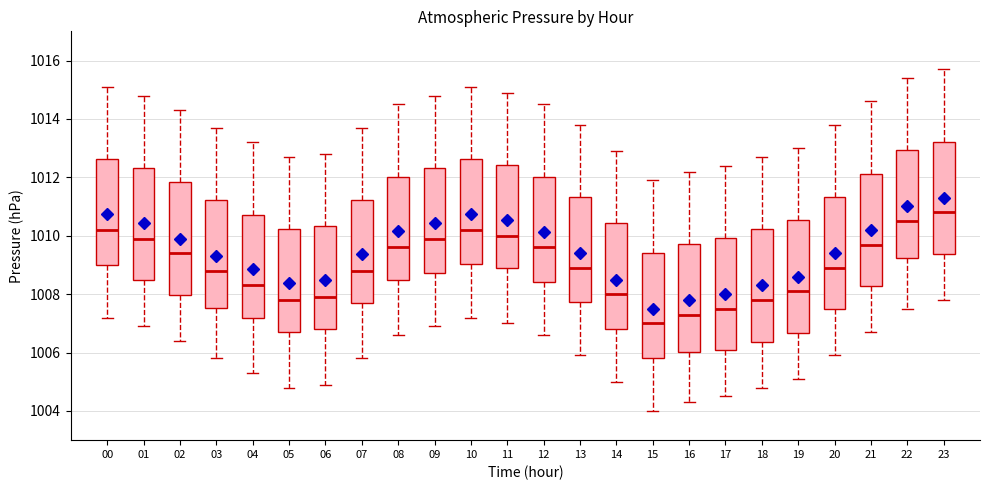

Where is the upper edge of the box at x = 18 on the y-axis? The values are not printed on the chart, so give them approximately, as read against the axis.

1010.2